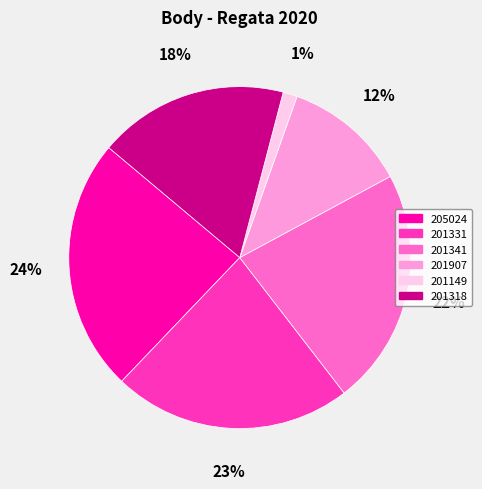

Is there any slice that represents more than half of the pie?

No